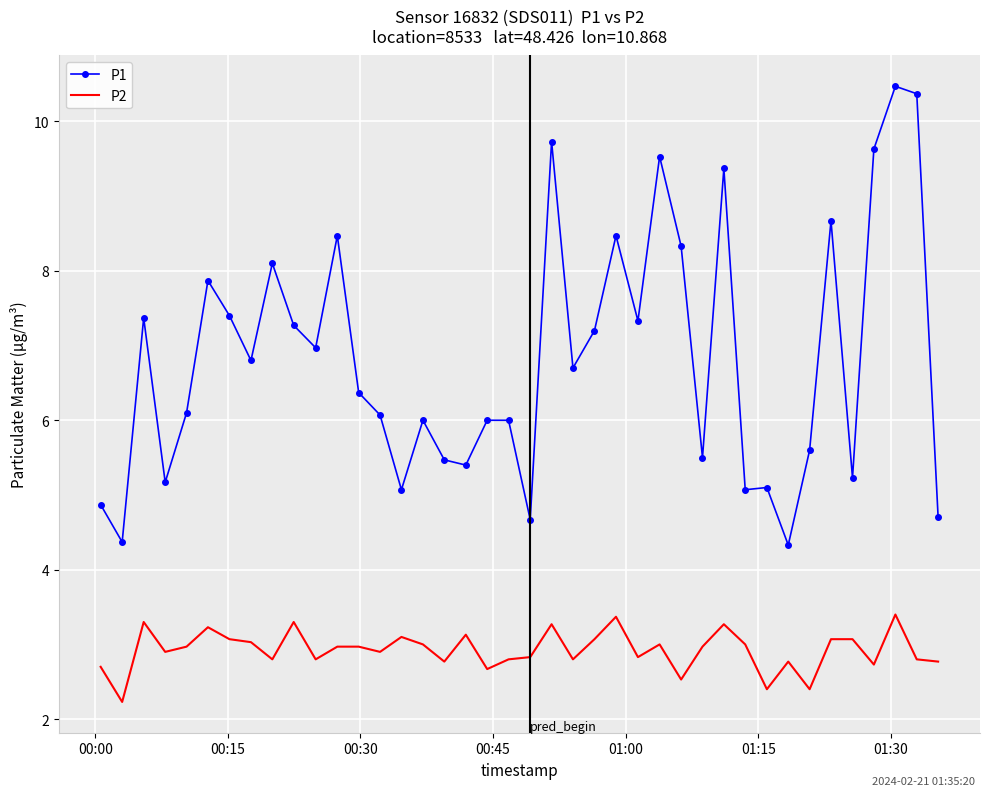

List the series in order of their peak value, lowest first.

P2, P1